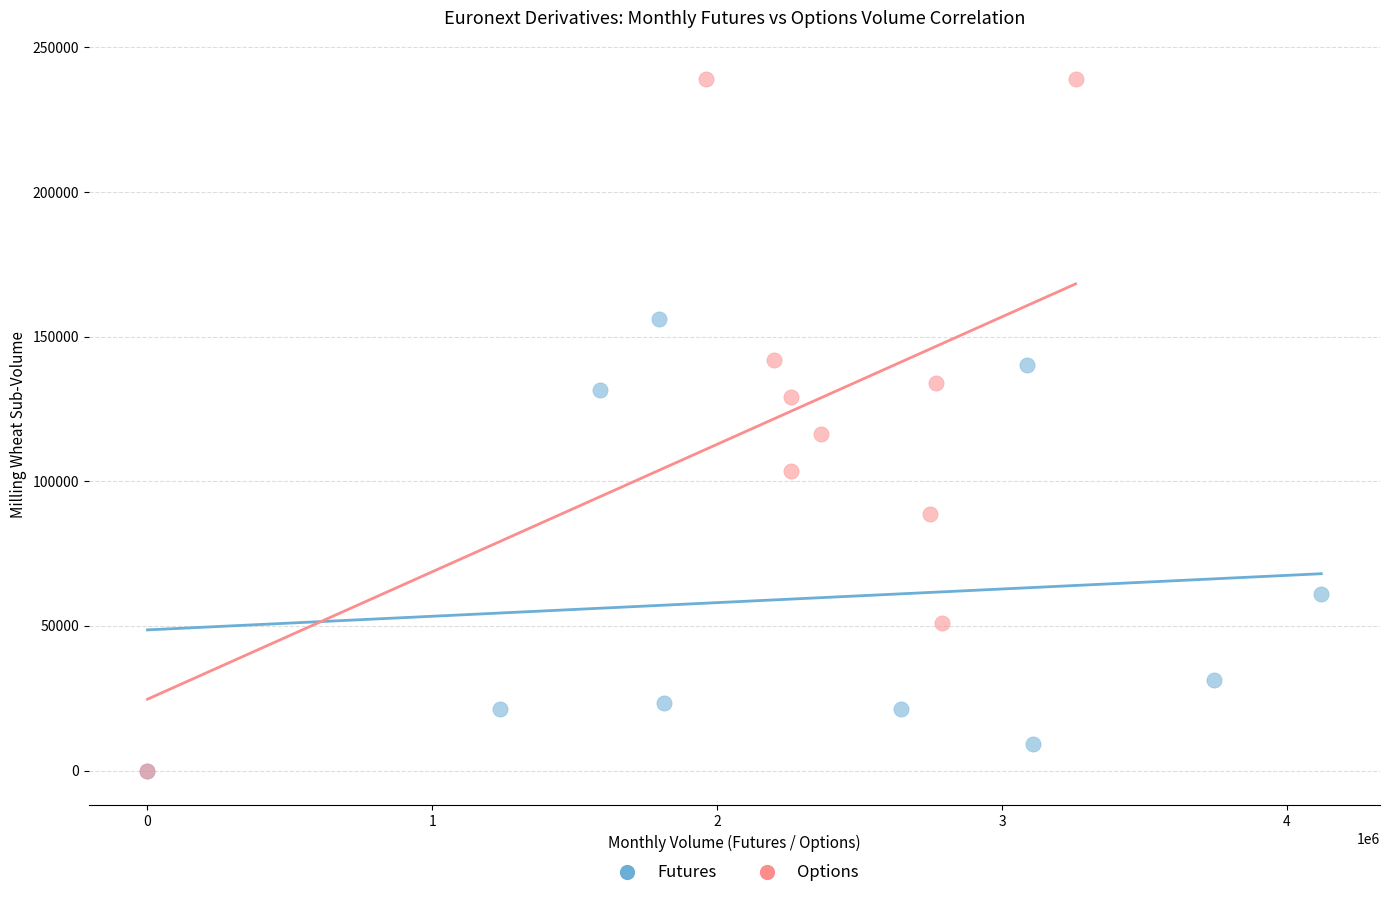

Which series contains the highest Y value?

Options